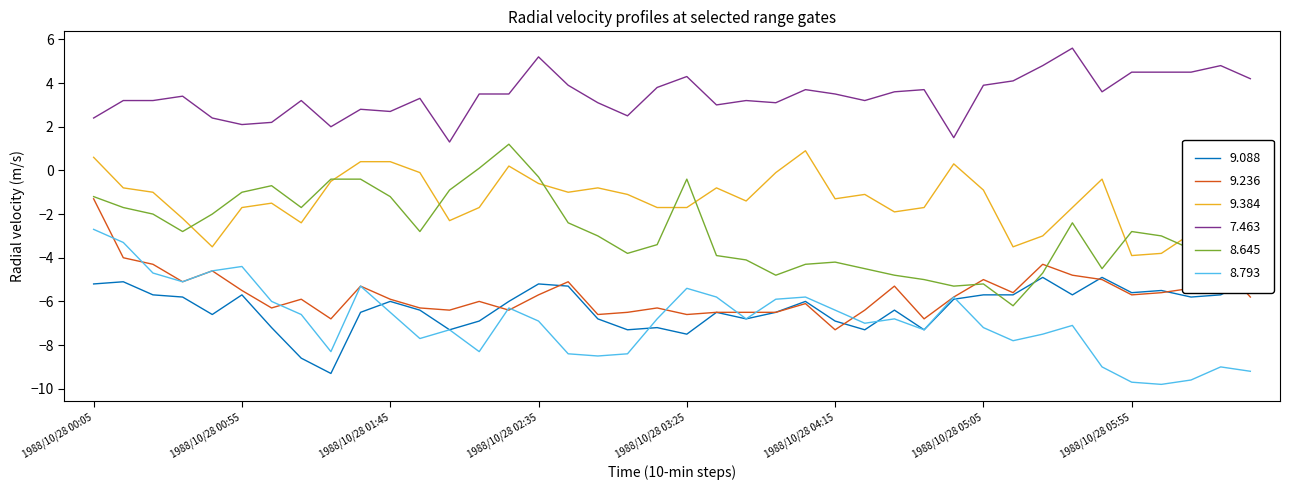

List the labels in order of 8.793 value, largest first.

1988/10/28 00:05, 1988/10/28 00:15, 1988/10/28 00:55, 1988/10/28 00:45, 1988/10/28 00:25, 1988/10/28 00:35, 1988/10/28 01:35, 1988/10/28 03:25, 1988/10/28 03:35, 1988/10/28 04:05, 1988/10/28 04:55, 1988/10/28 03:55, 1988/10/28 01:05, 1988/10/28 02:25, 1988/10/28 04:15, 1988/10/28 01:45, 1988/10/28 01:15, 1988/10/28 03:15, 1988/10/28 03:45, 1988/10/28 04:35, 1988/10/28 02:35, 1988/10/28 04:25, 1988/10/28 05:35, 1988/10/28 05:05, 1988/10/28 02:05, 1988/10/28 04:45, 1988/10/28 05:25, 1988/10/28 01:55, 1988/10/28 05:15, 1988/10/28 01:25, 1988/10/28 02:15, 1988/10/28 02:45, 1988/10/28 03:05, 1988/10/28 02:55, 1988/10/28 05:45, 1988/10/28 06:25, 1988/10/28 06:35, 1988/10/28 06:15, 1988/10/28 05:55, 1988/10/28 06:05